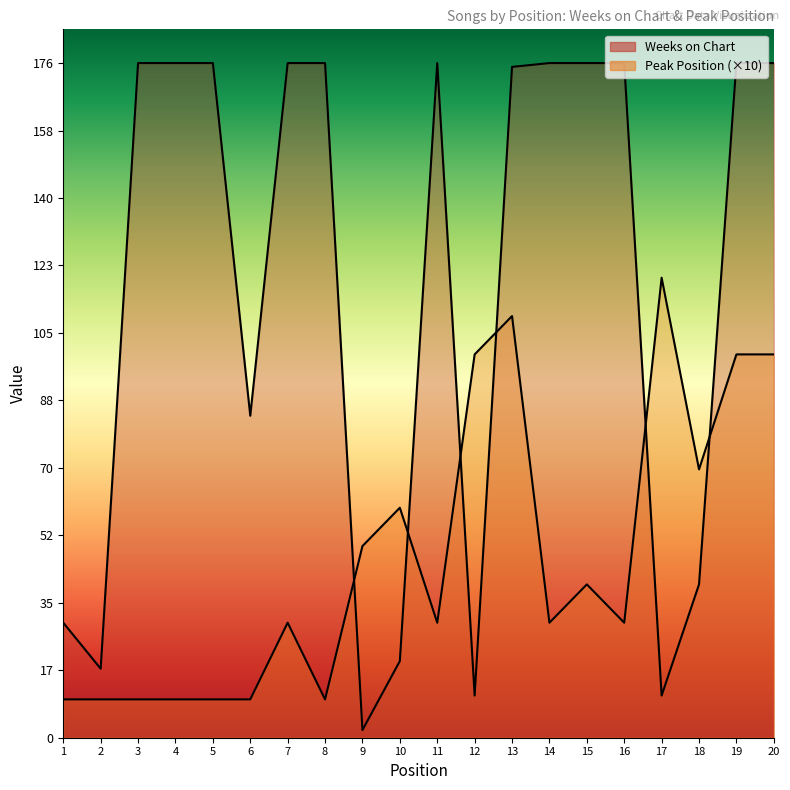

True or false: Weeks on Chart and Peak Position cross at least once.

True